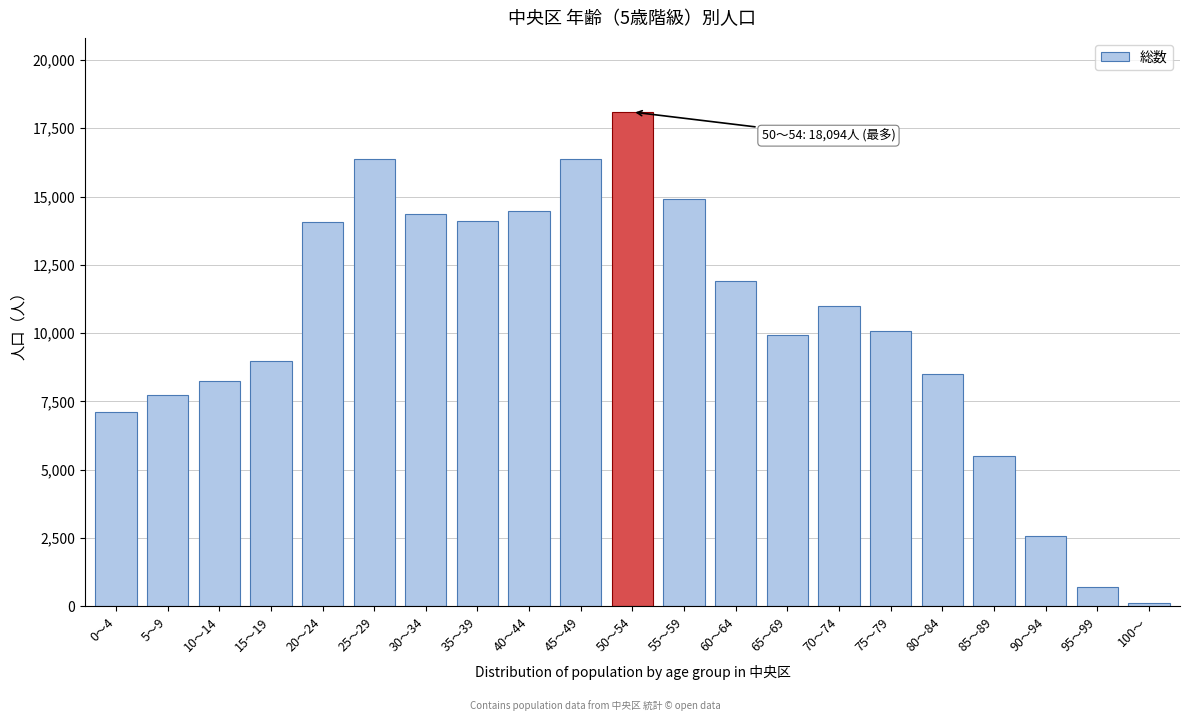

What is the greatest value displayed?

18094